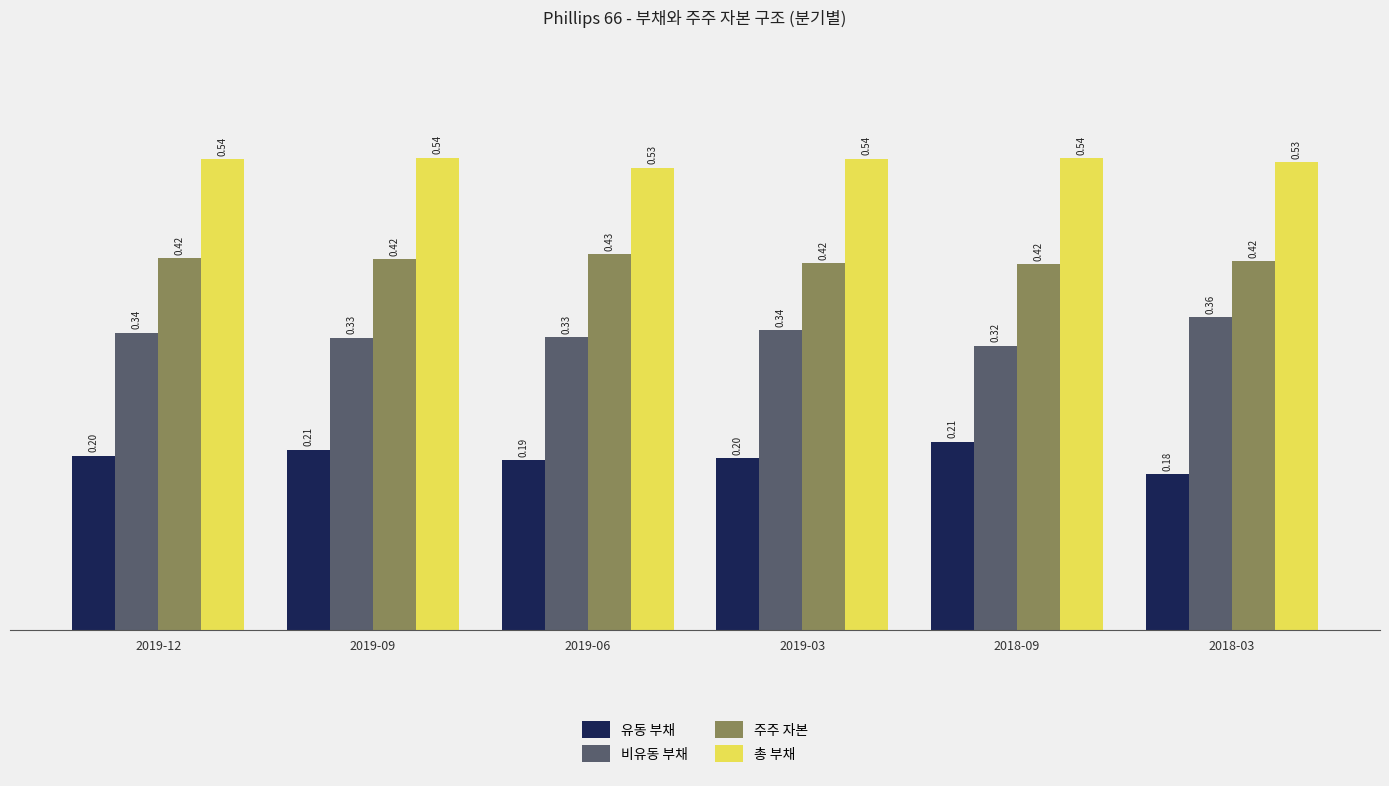

Which series has the largest total across all categories?

총 부채